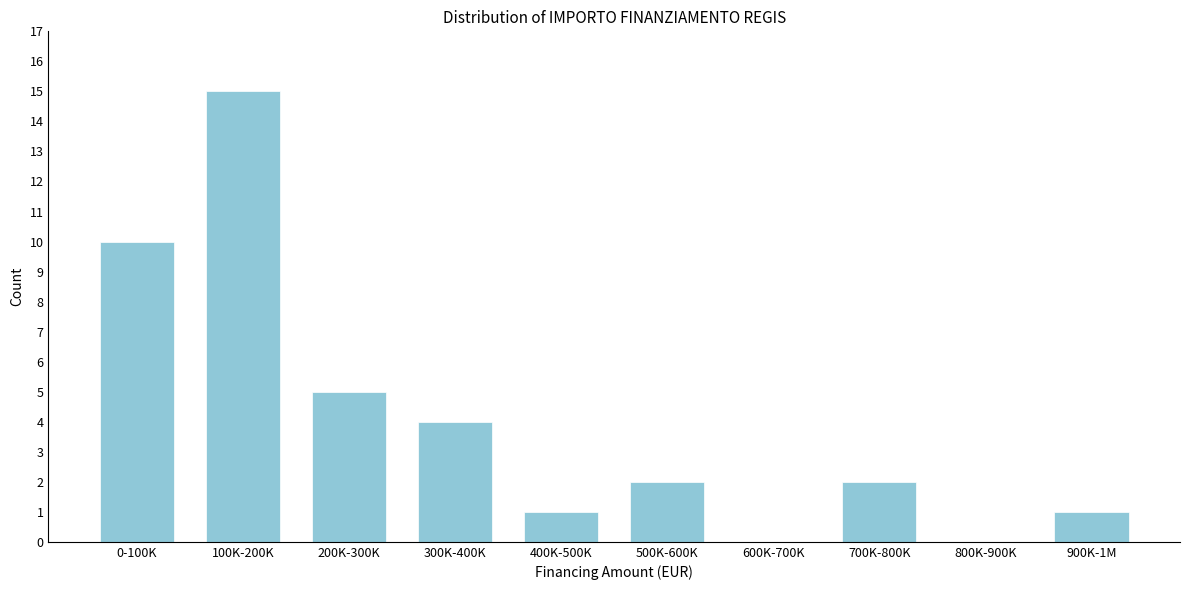

Reading left to right, list all the values displayed in this chart.

0-100K=10	100K-200K=15	200K-300K=5	300K-400K=4	400K-500K=1	500K-600K=2	600K-700K=0	700K-800K=2	800K-900K=0	900K-1M=1